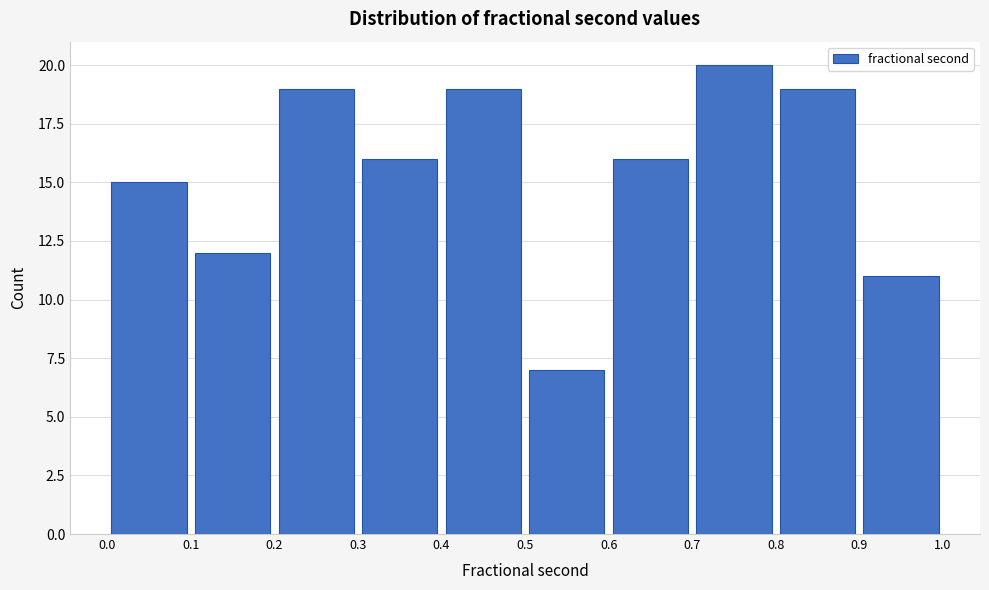

Reading left to right, transcribe this chart: for each bar, give the range it covers on the x-axis and its height. The values are not printed on the chart, so give them approximately, as read against the axis.

0.0 to 0.1: 15
0.1 to 0.2: 12
0.2 to 0.3: 19
0.3 to 0.4: 16
0.4 to 0.5: 19
0.5 to 0.6: 7
0.6 to 0.7: 16
0.7 to 0.8: 20
0.8 to 0.9: 19
0.9 to 1.0: 11